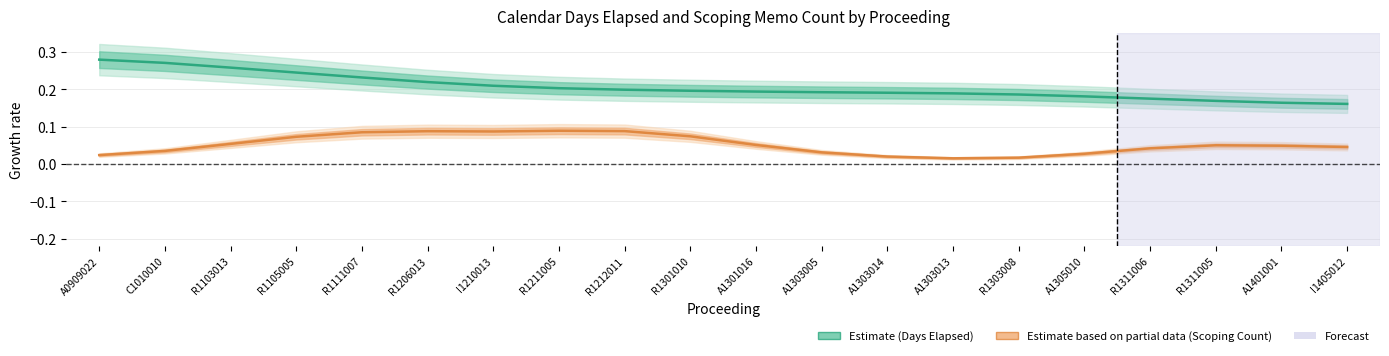

True or false: there are more than 2 points higher than both neighbors.

False